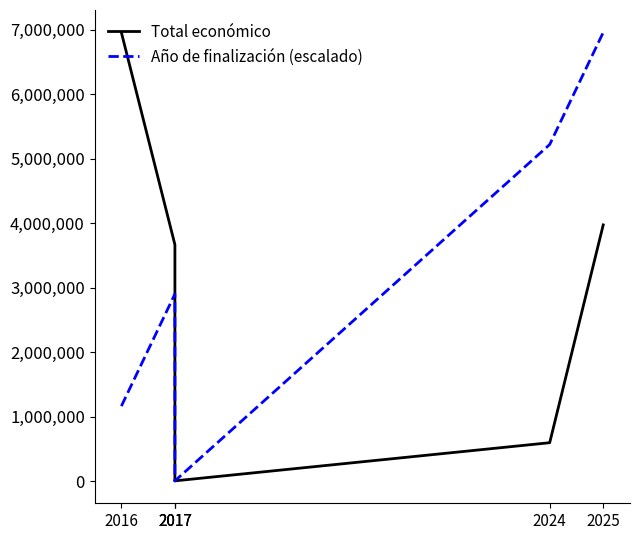

Where is Año de finalización (escalado) nearest to the value 3482496?

2017